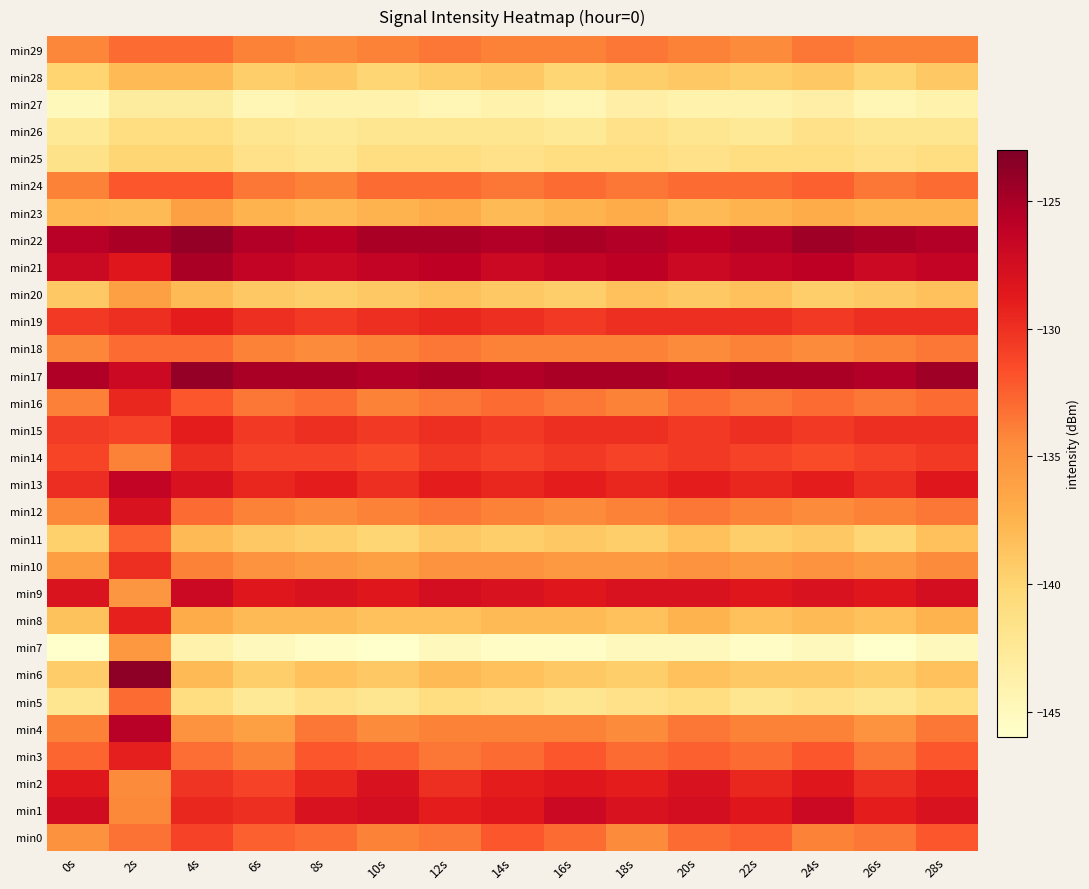

At which category is the sum across all series the highest?

2s